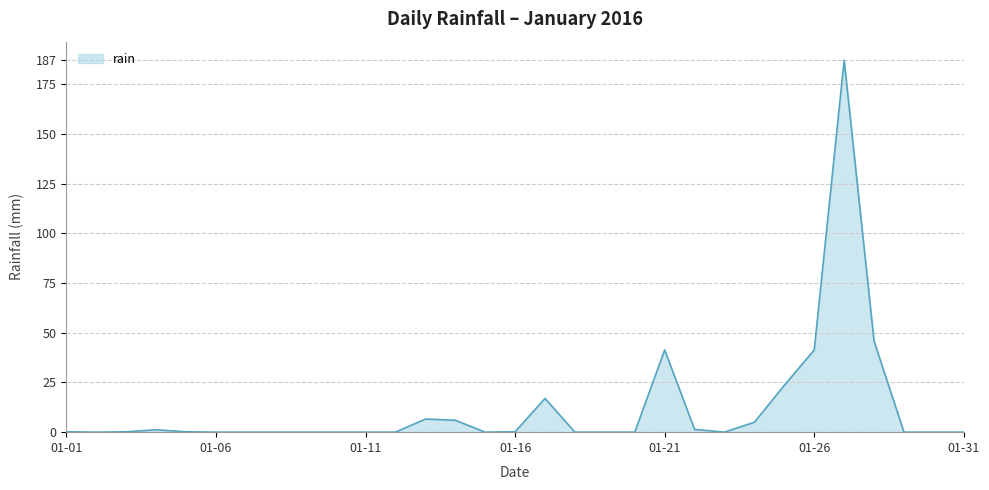

True or false: there are more than 0 points higher than both neighbors.

True